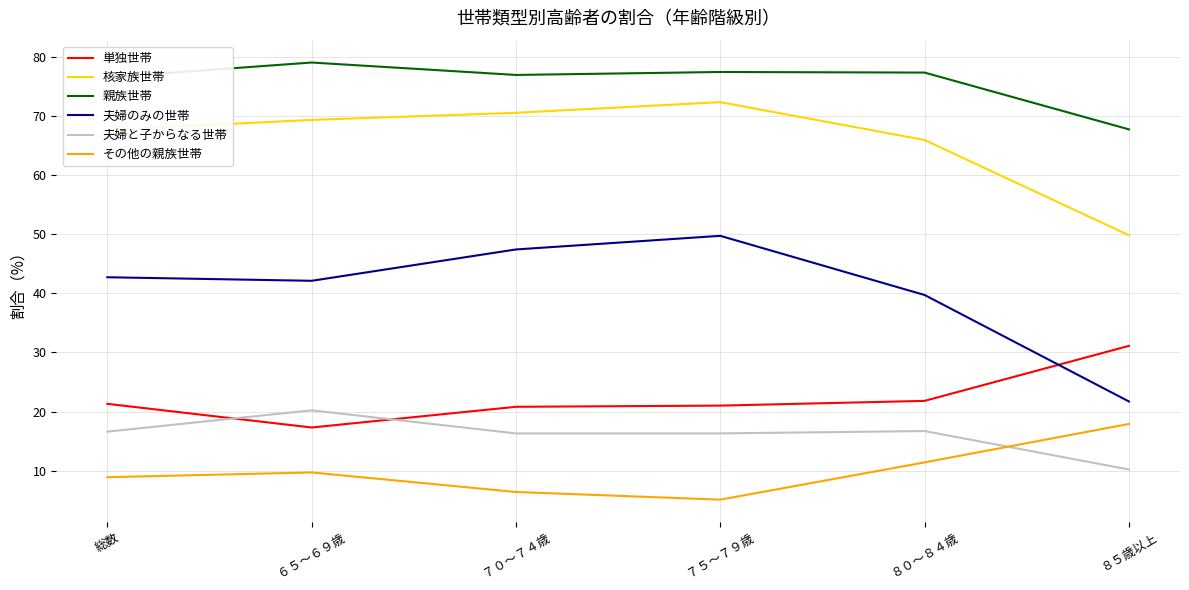

Read the 親族世帯 value at ８５歳以上.

67.7